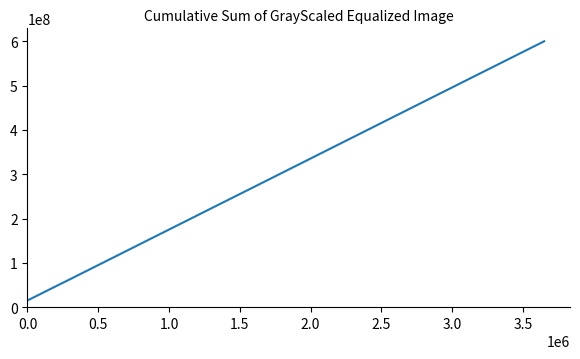

What is the minimum value shown in the chart?

14979808.6